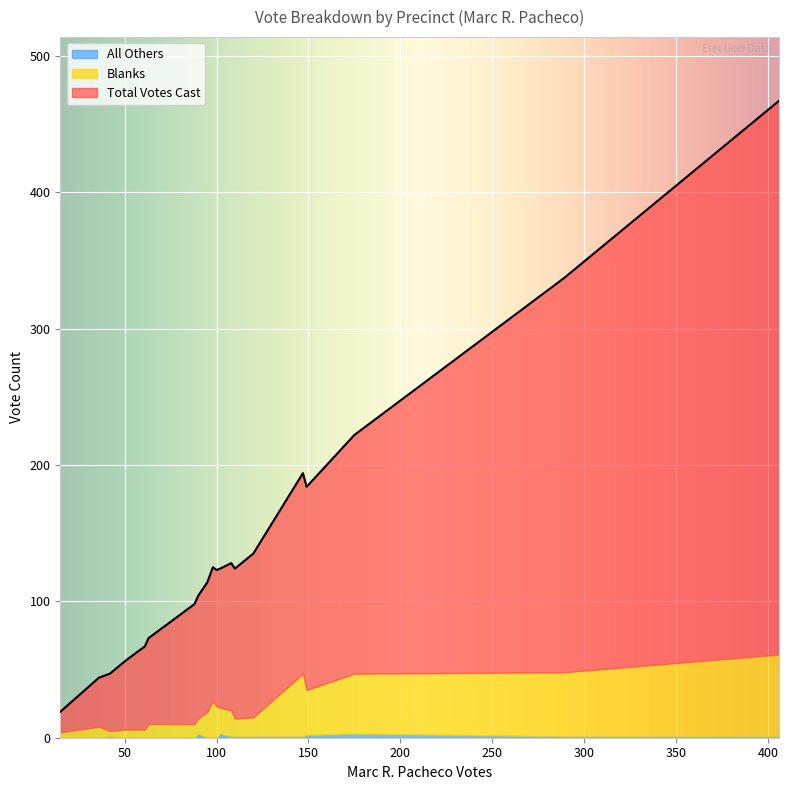

Which series has the widest spread of values?

Total Votes Cast